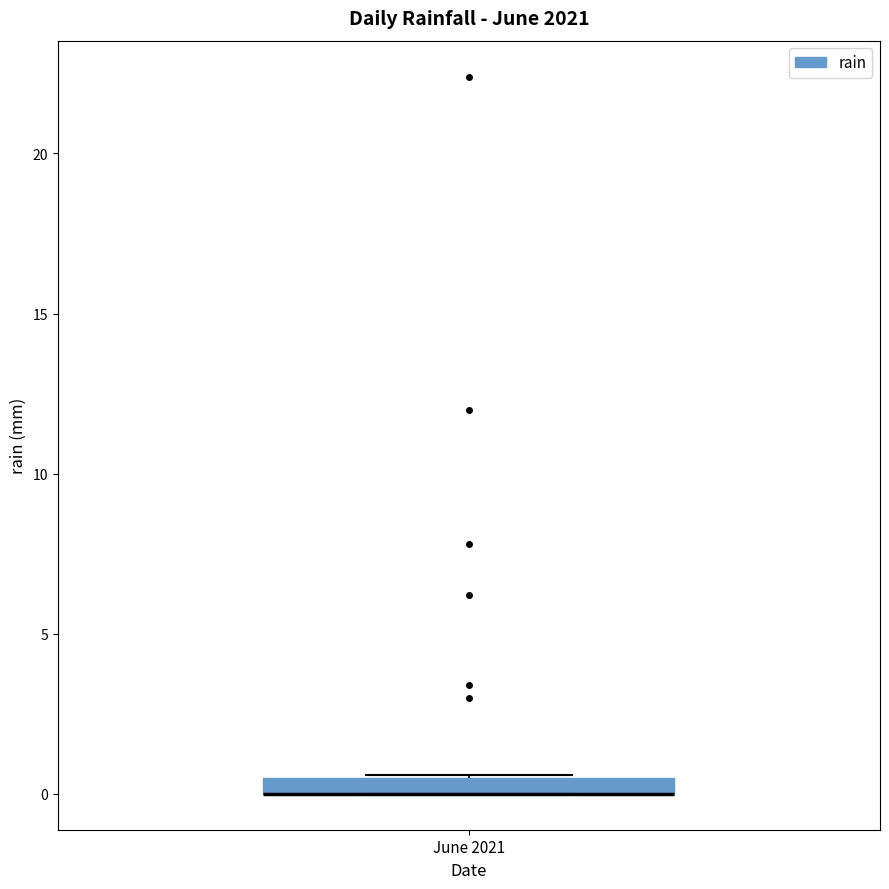

Where is the upper edge of the box for June 2021 on the y-axis? The values are not printed on the chart, so give them approximately, as read against the axis.

0.5